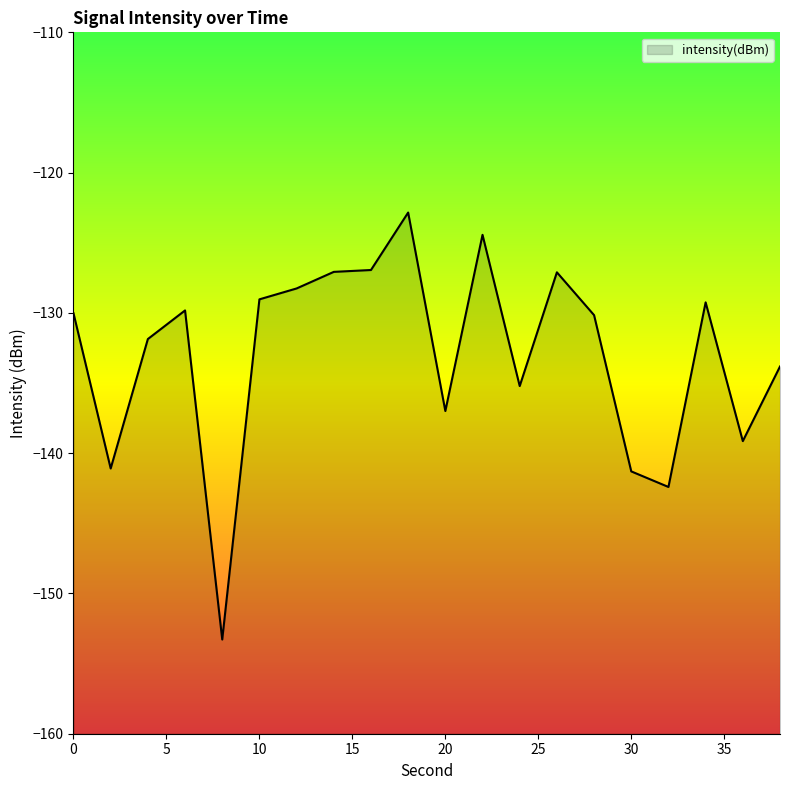

How many points are lower than both their immediate neighbors (excluding endpoints)?

6